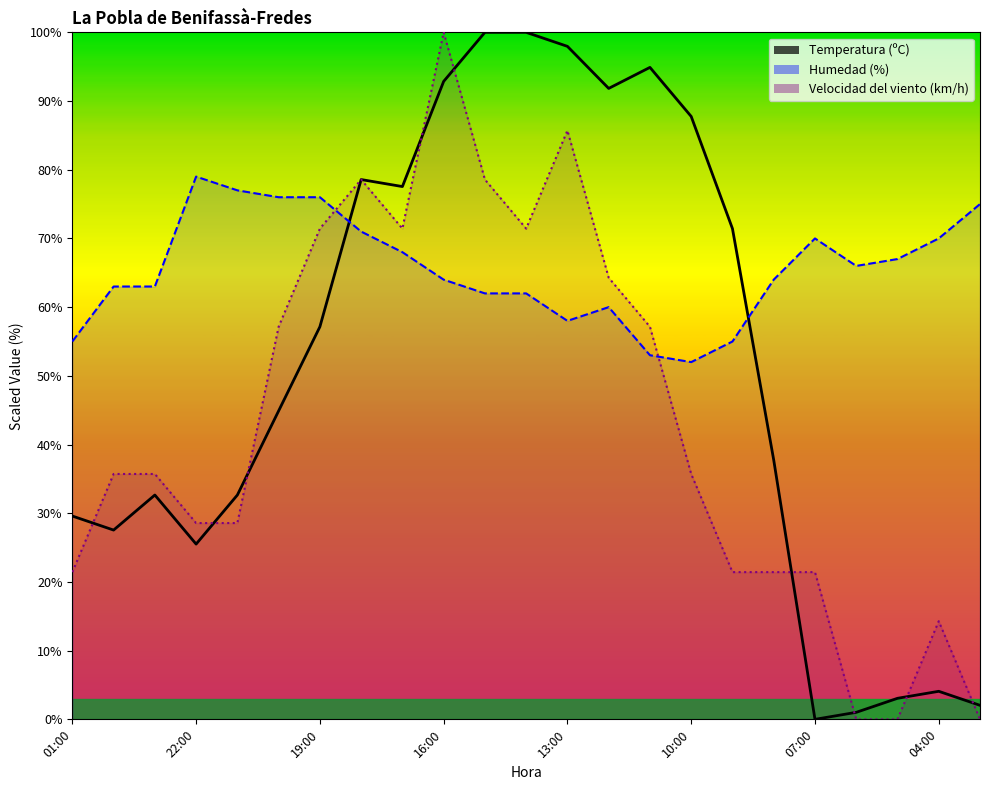

Is the value of Humedad (%) at 05:00 greater than the value of Velocidad del viento (km/h) at 09:00?

Yes